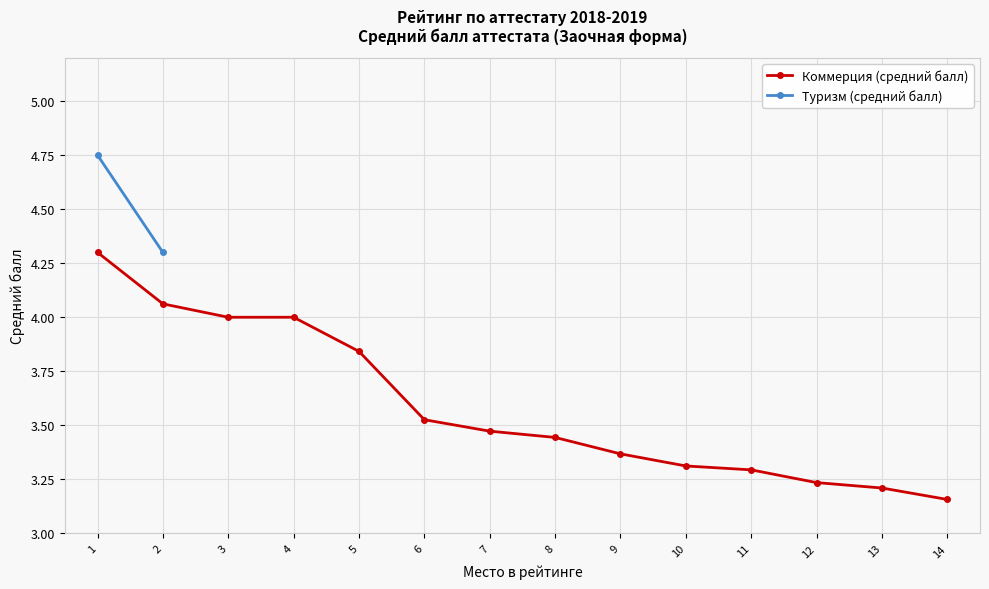

The chart shows a value of 4.5 at 13. True or false?

False